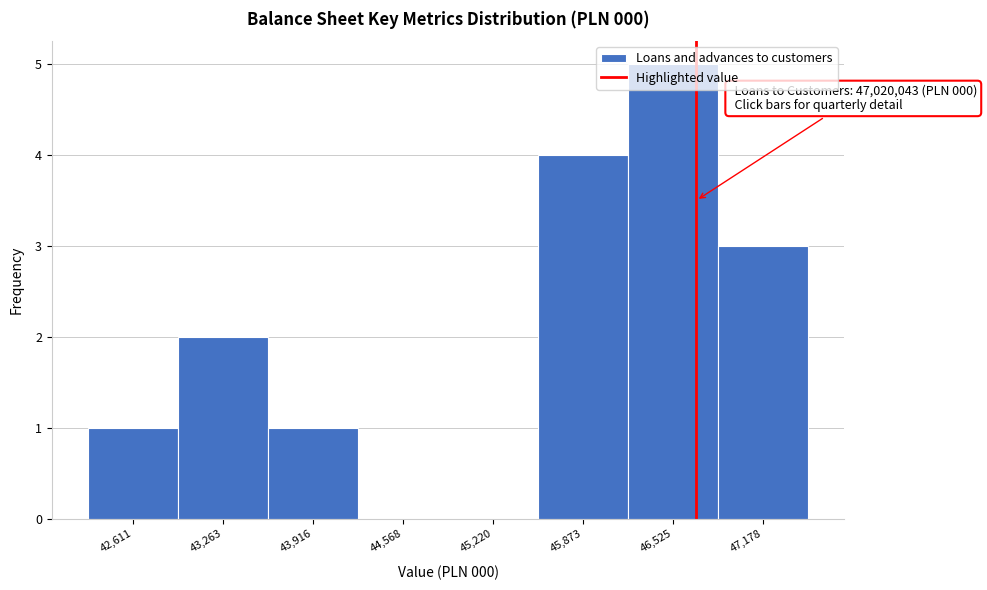

Which category has the highest value across all series?

46,525